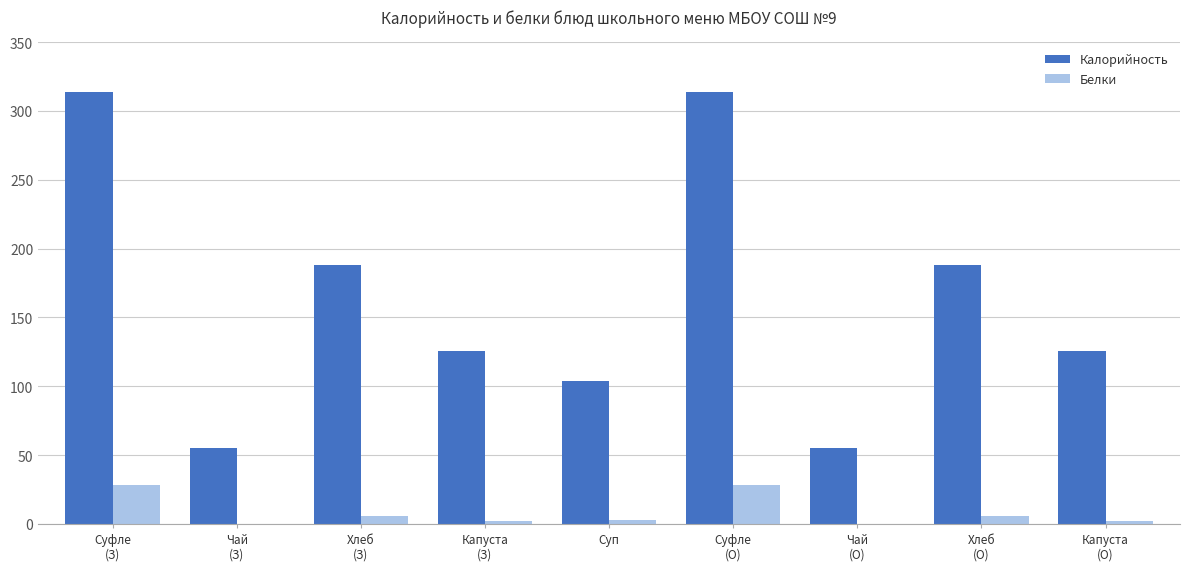

Are the bars horizontal?

No